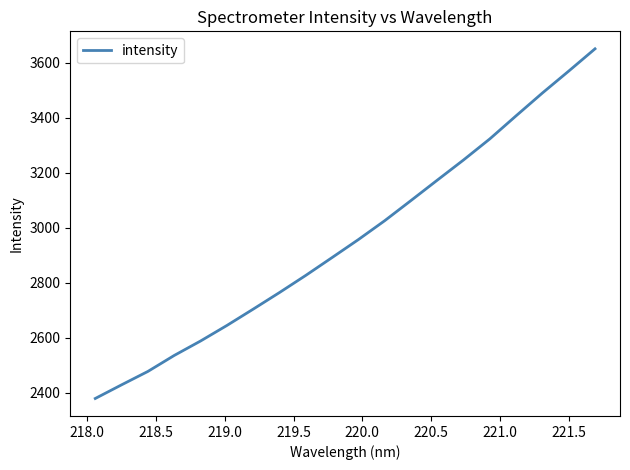

What is the smallest value displayed?

2379.2